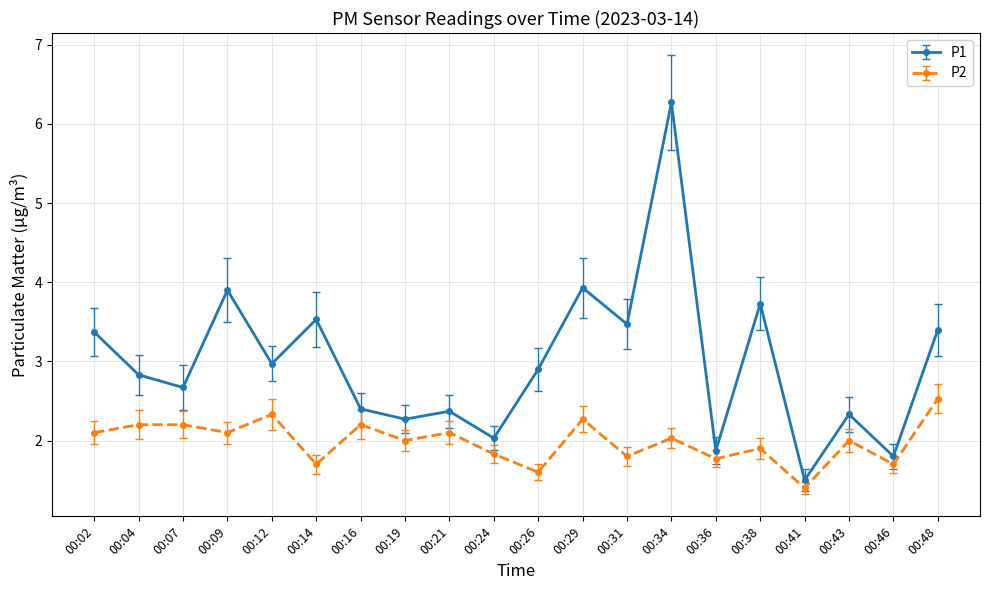

At which label is P2 closest to 1?

00:41